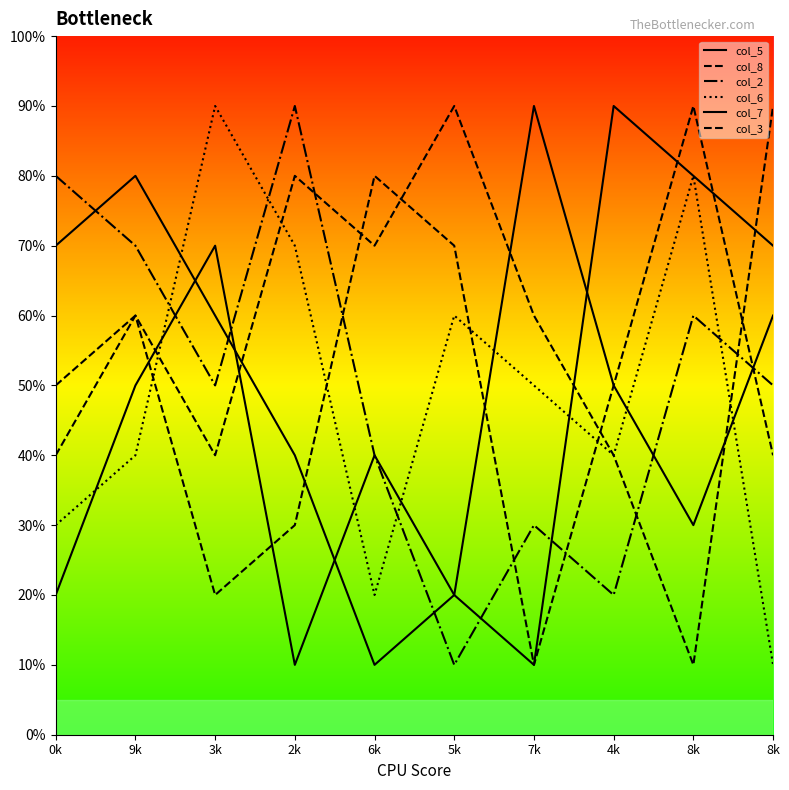

How many interior local valleys does the col_3 series have?

2